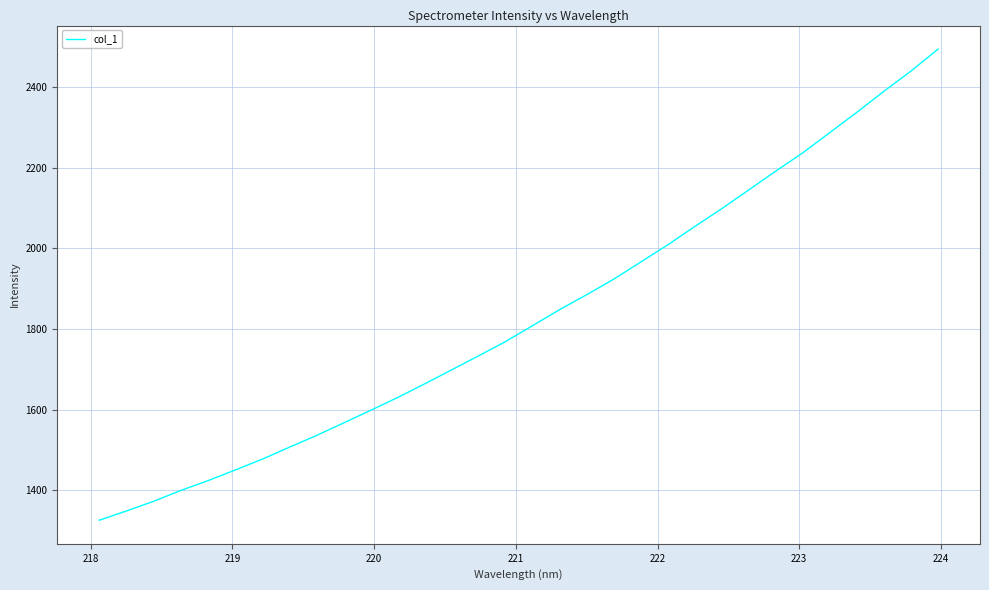

What is the maximum value shown in the chart?

2495.0